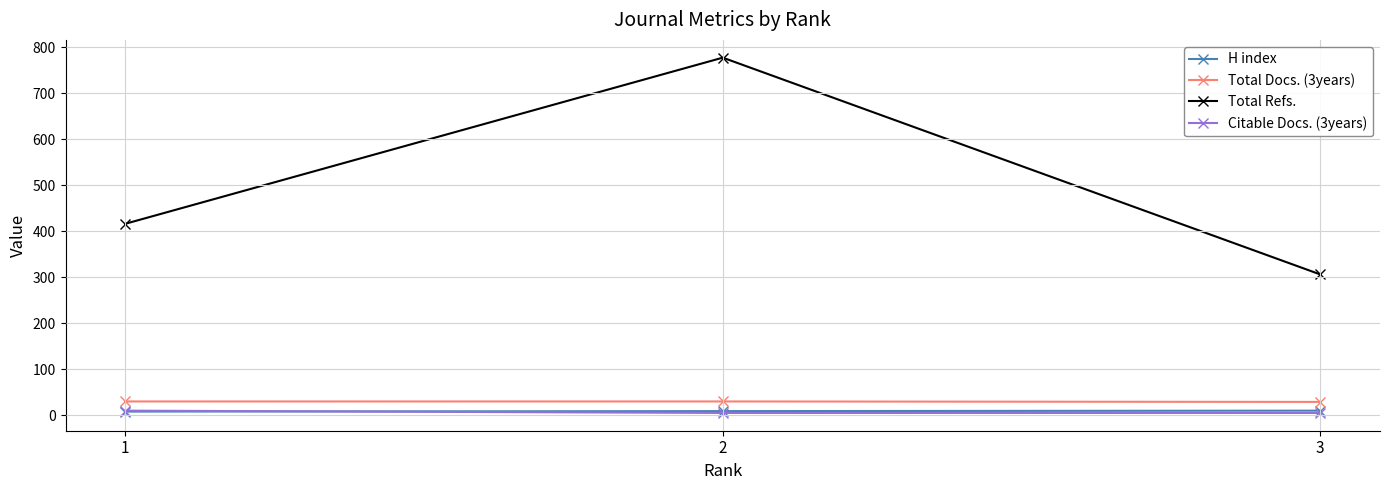

At which label does Total Refs. reach its minimum?

3